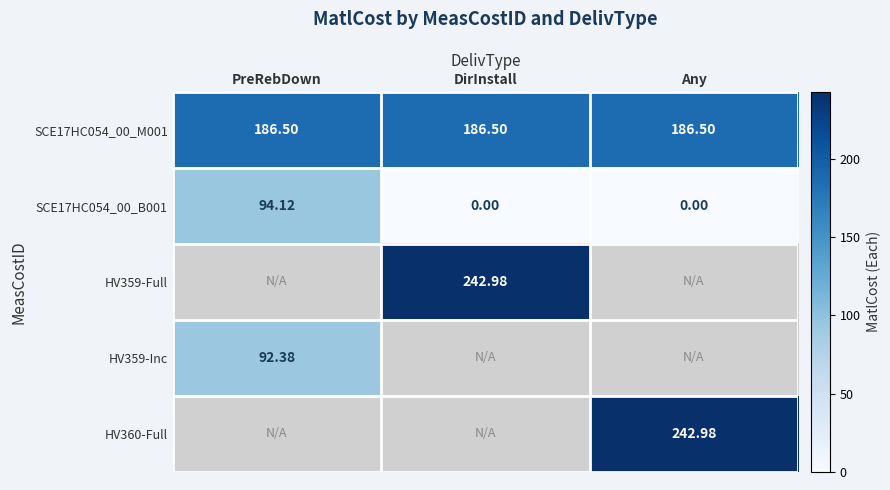

Is the value of HV360-Full at Any greater than the value of SCE17HC054_00_B001 at Any?

Yes